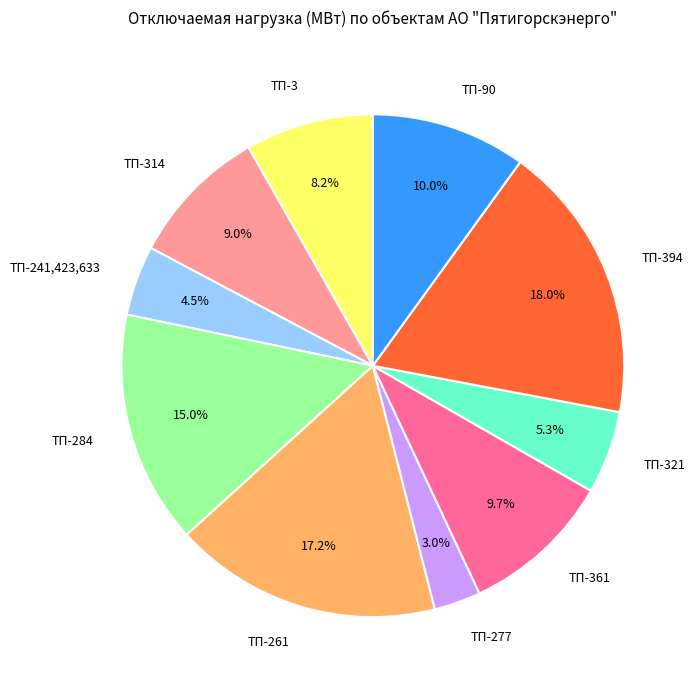

Which slice is the smallest?

ТП-277